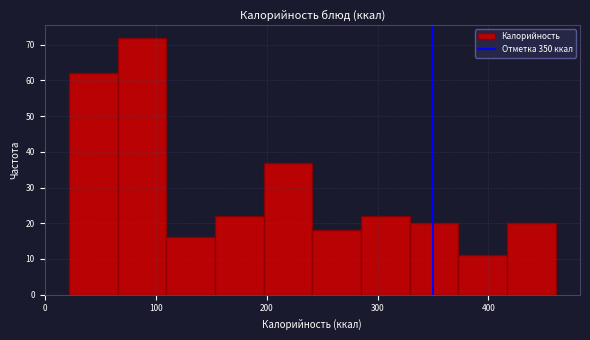

Reading left to right, transcribe this chart: for each bar, give the range it covers on the x-axis and its height. Neither the bar edges nor the heights are printed on the chart, so give them approximately, as read against the axes.

20 to 70: 62
70 to 110: 72
110 to 150: 16
150 to 200: 22
200 to 240: 37
240 to 290: 18
290 to 330: 22
330 to 370: 20
370 to 420: 11
420 to 460: 20